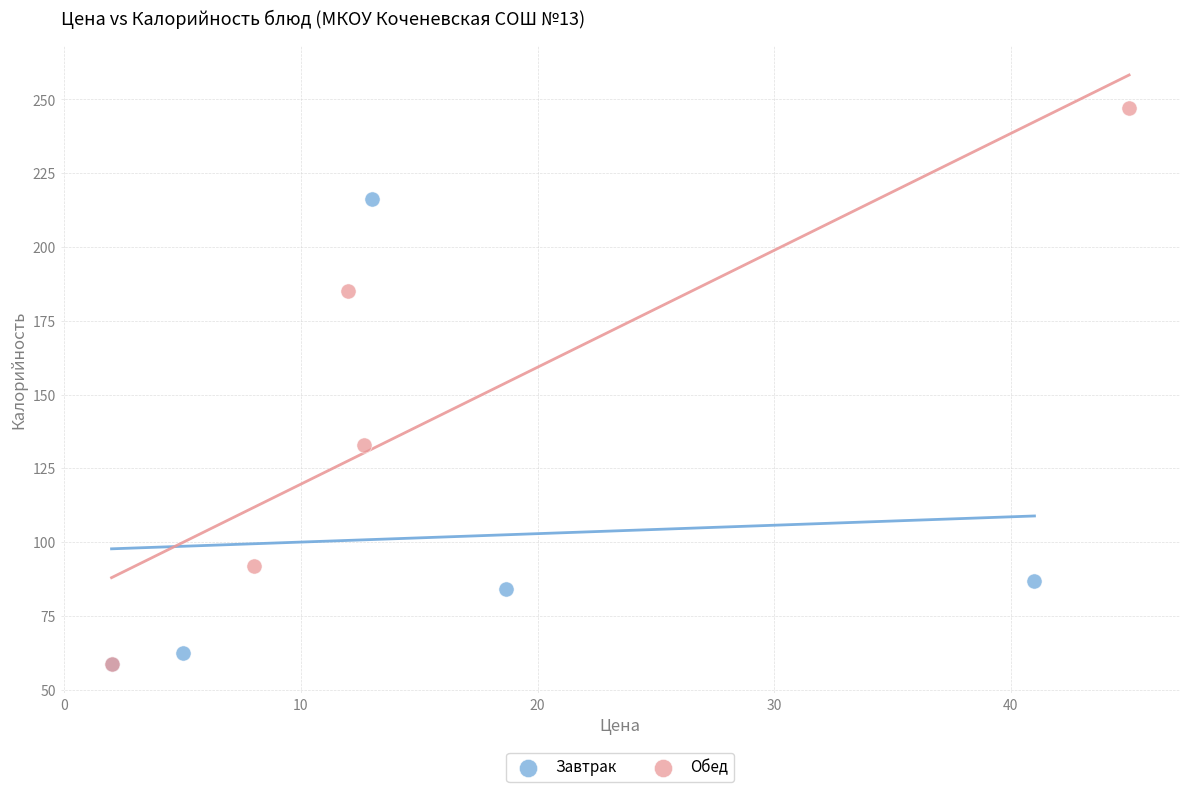

Which series has the largest Y range (max minus min)?

Обед